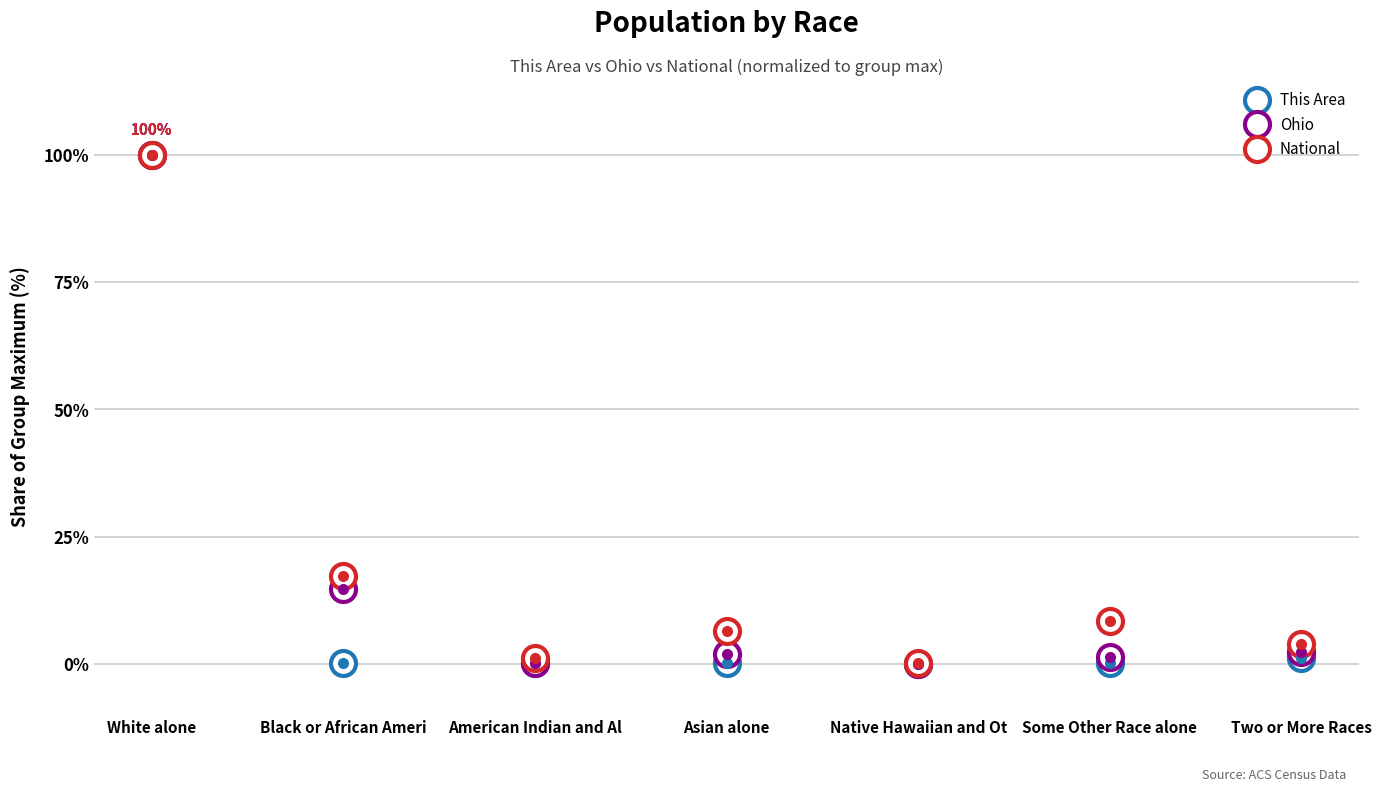

How many distinct data groups are displayed?

3